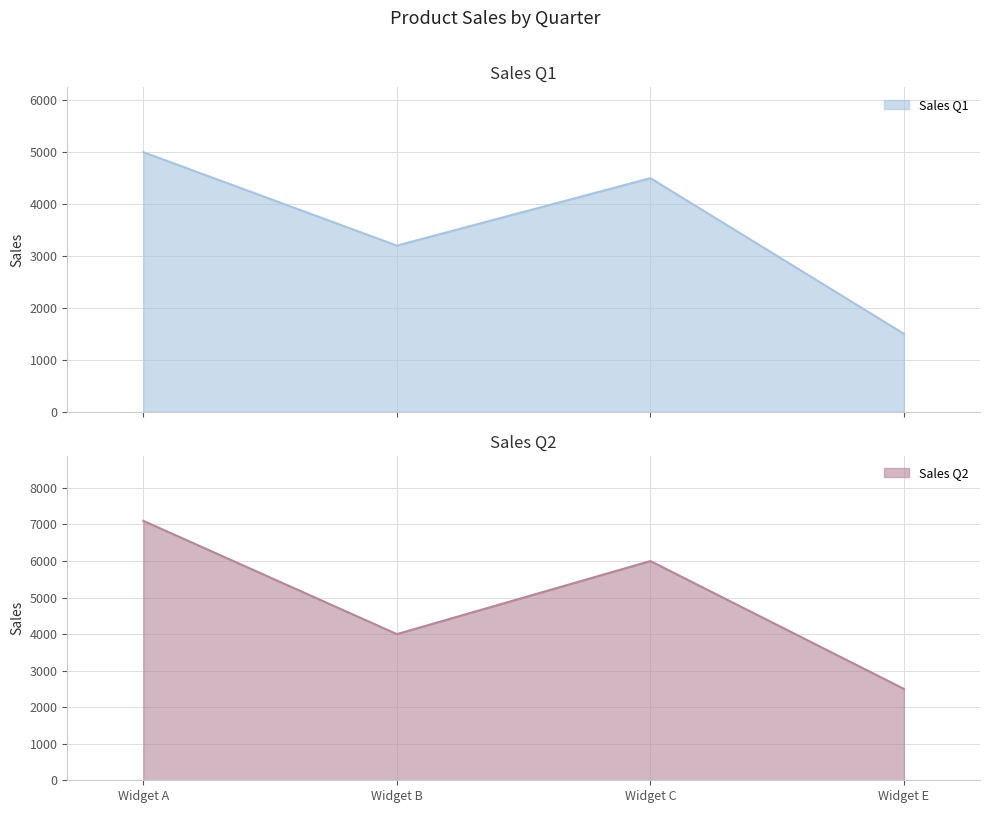

What is the sum of all Sales Q1 values?

14200